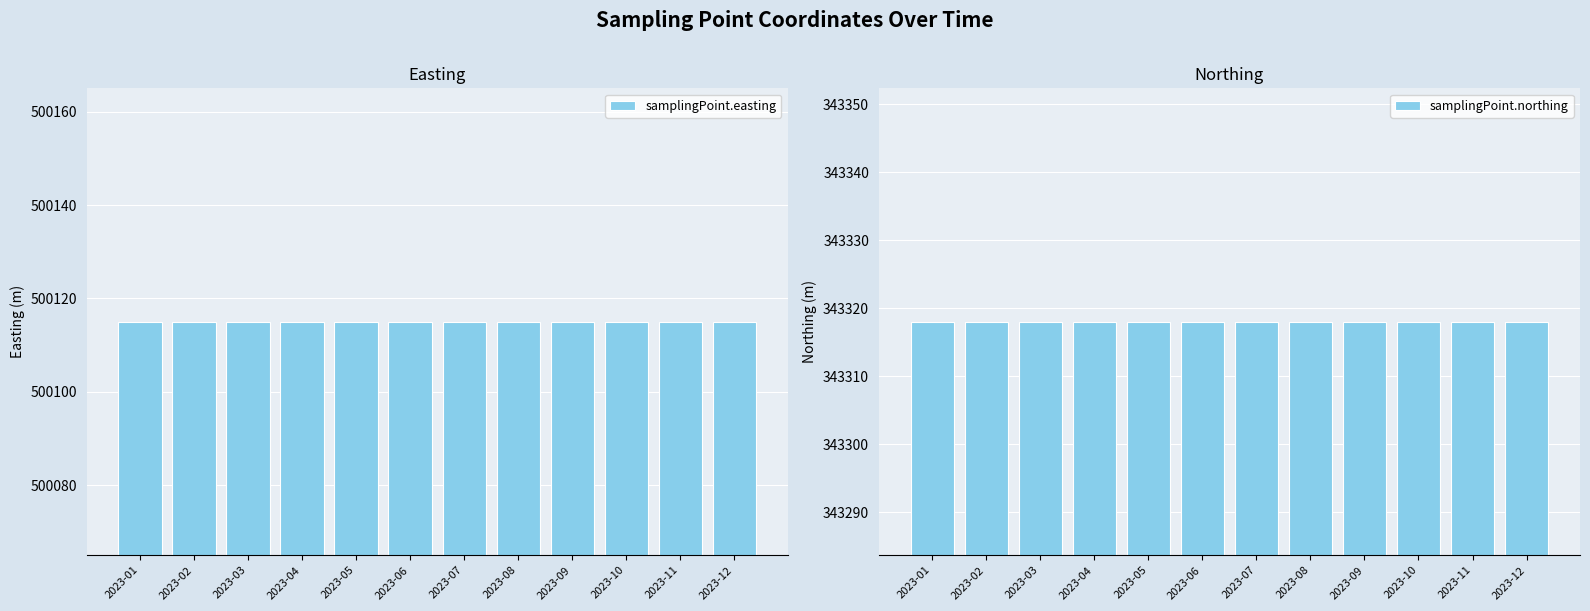

Reading right to left, list all the values displayed in this chart.

samplingPoint.easting: 2023-12=500115	2023-11=500115	2023-10=500115	2023-09=500115	2023-08=500115	2023-07=500115	2023-06=500115	2023-05=500115	2023-04=500115	2023-03=500115	2023-02=500115	2023-01=500115
samplingPoint.northing: 2023-12=343318	2023-11=343318	2023-10=343318	2023-09=343318	2023-08=343318	2023-07=343318	2023-06=343318	2023-05=343318	2023-04=343318	2023-03=343318	2023-02=343318	2023-01=343318